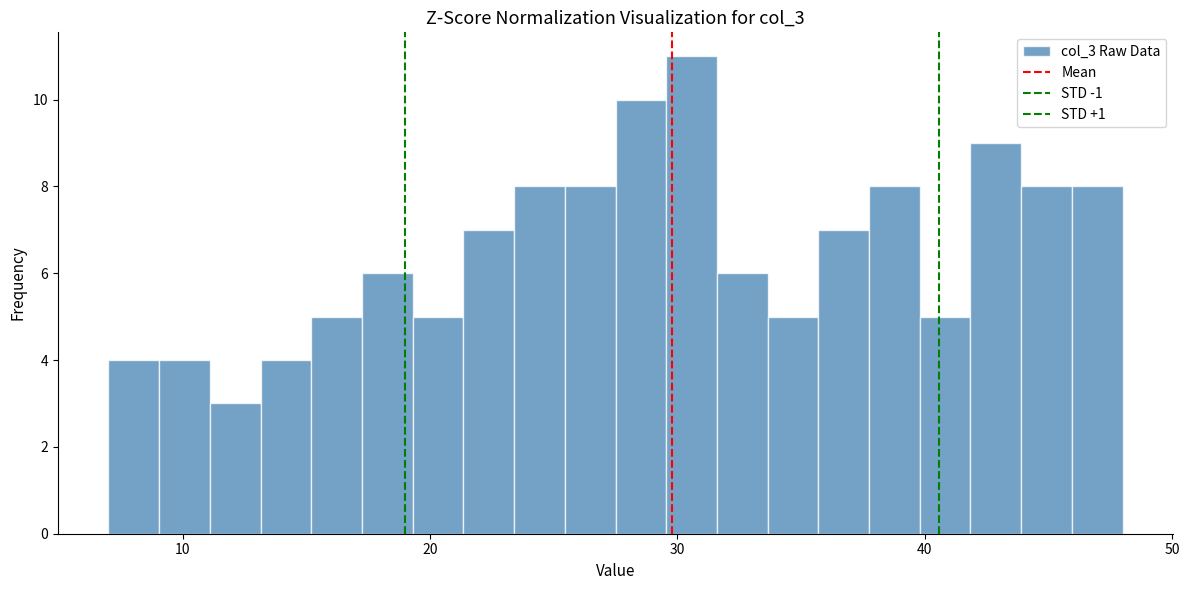

Read against the x-axis, roughly where is the centre of the tallest bar?

31